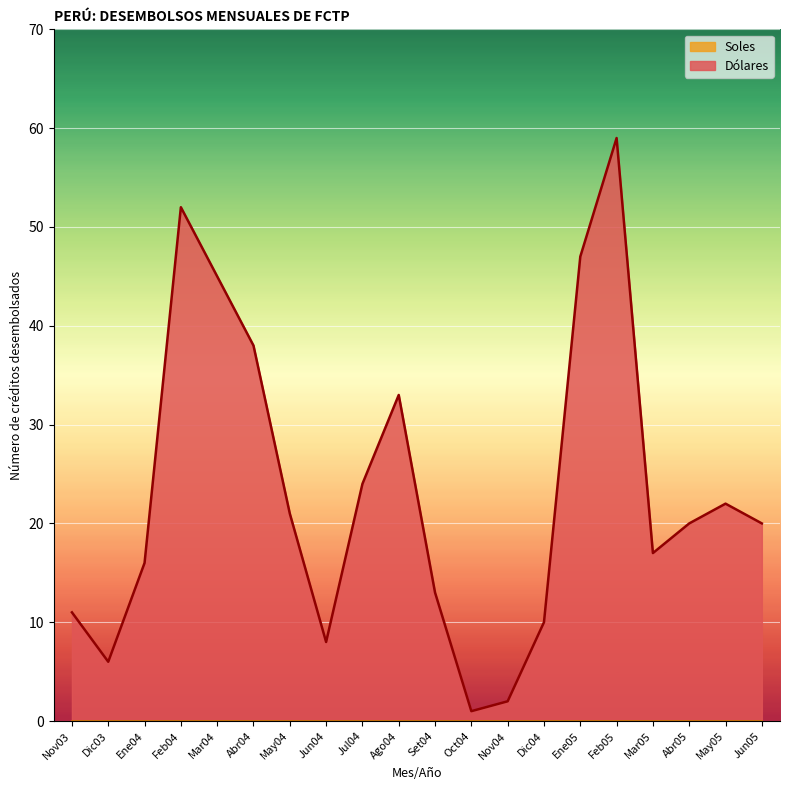

At which label is the value closest to 30?

Ago04